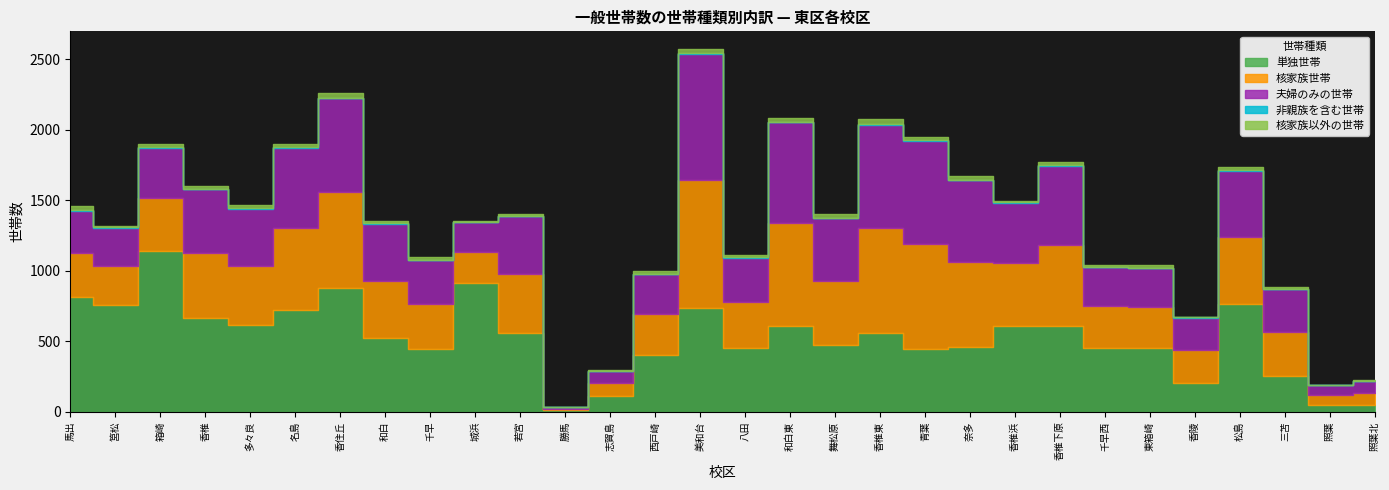

What is the label of the 29th point from the left?

照葉